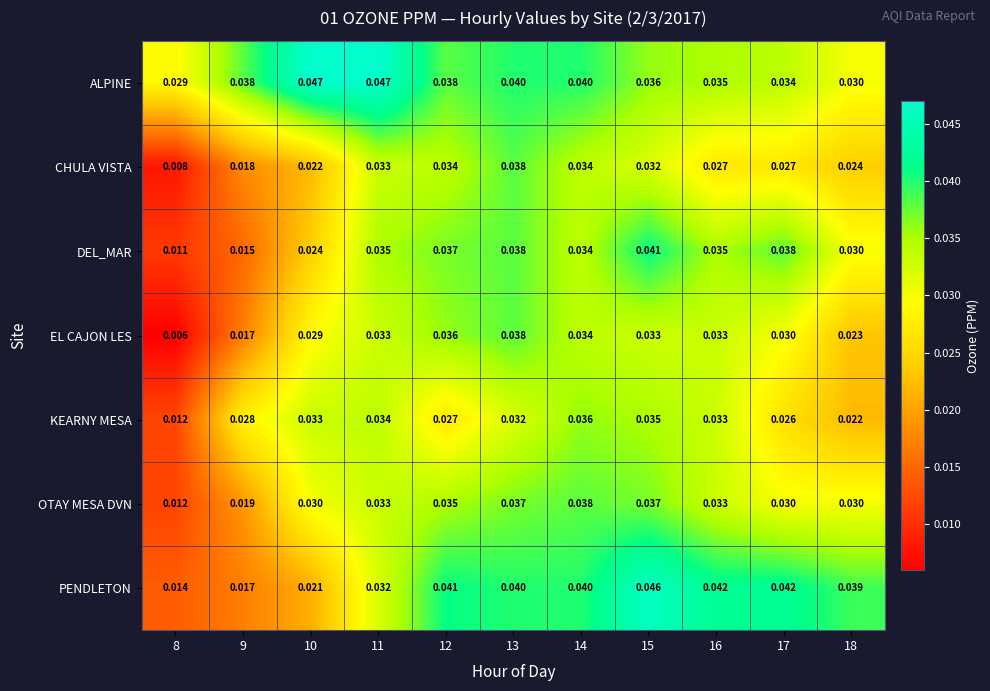

Which series changed the most between 10 and 15?

PENDLETON